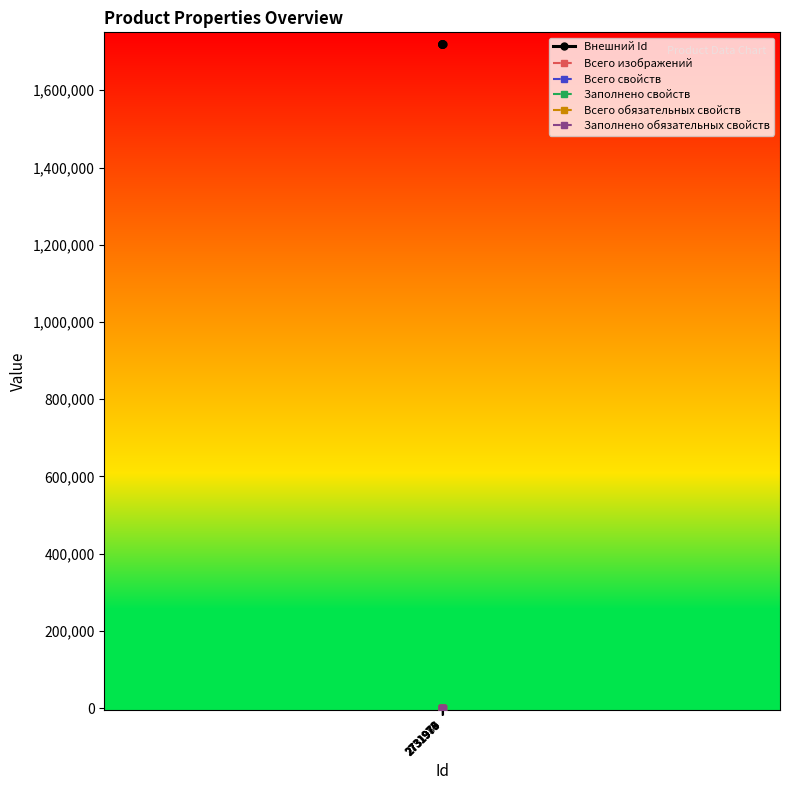

What is the spread (max minus min) of values at 2731973?

1720069